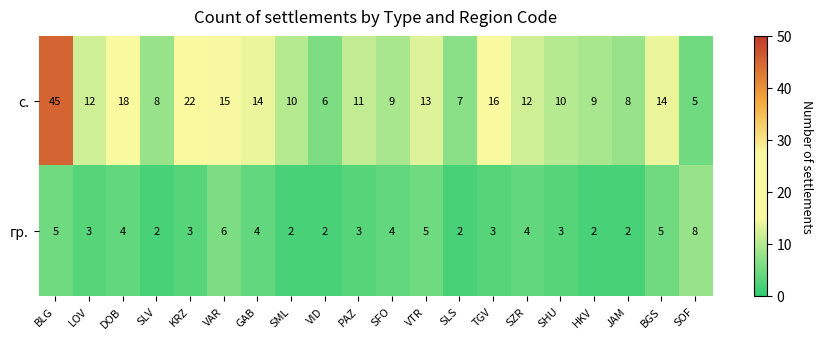

At which category is the sum across all series the highest?

BLG